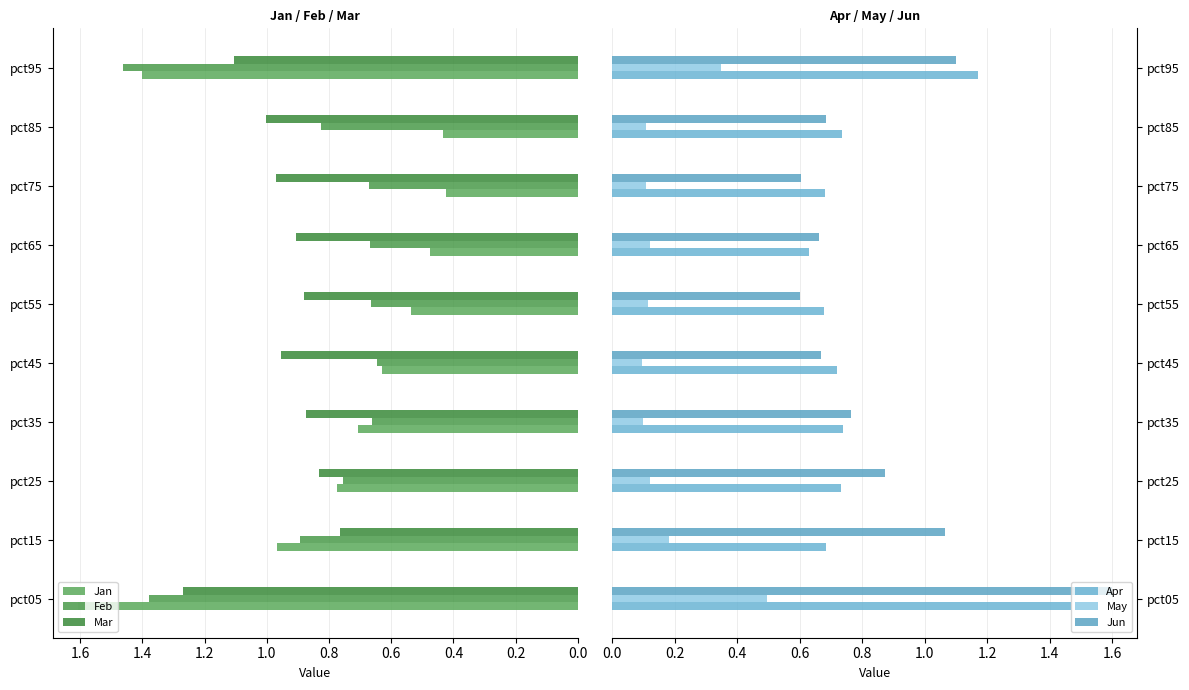

How many bars are there in each group?

6